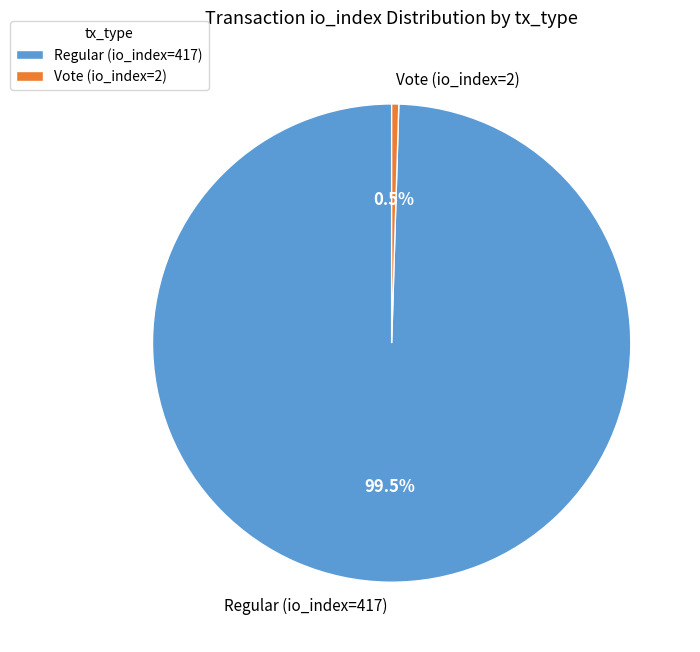

To the nearest percent, what is the average slice percentage?

50%